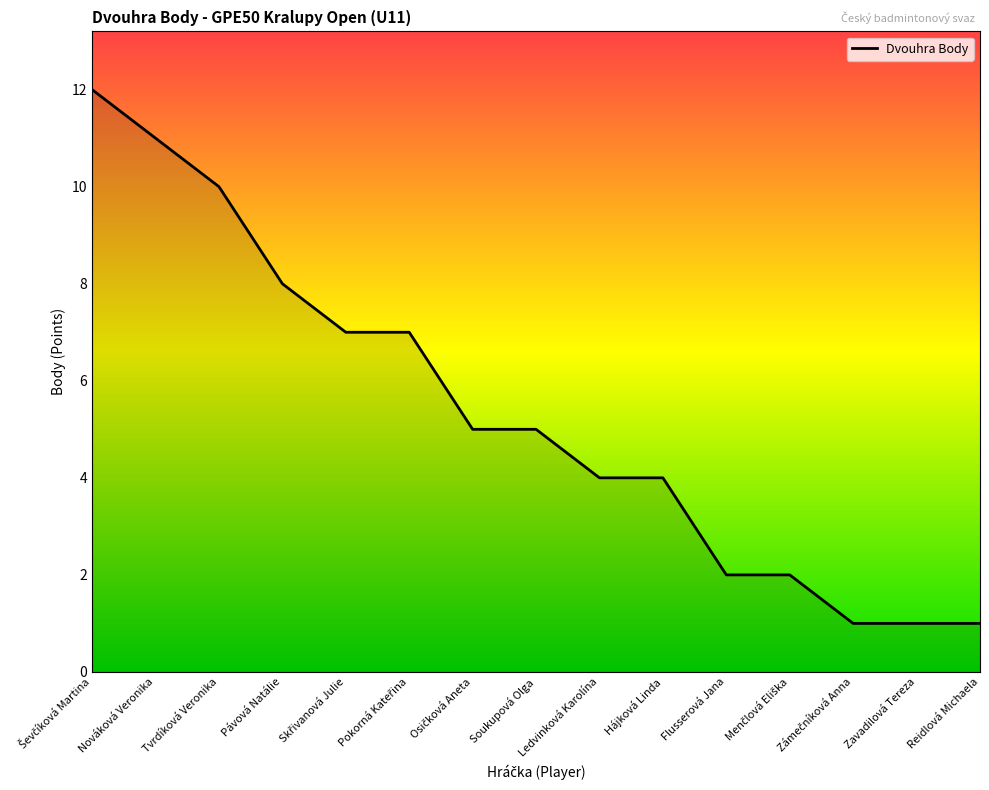

What is the ratio of the value at Nováková Veronika to the value at Zavadilová Tereza?

11.0